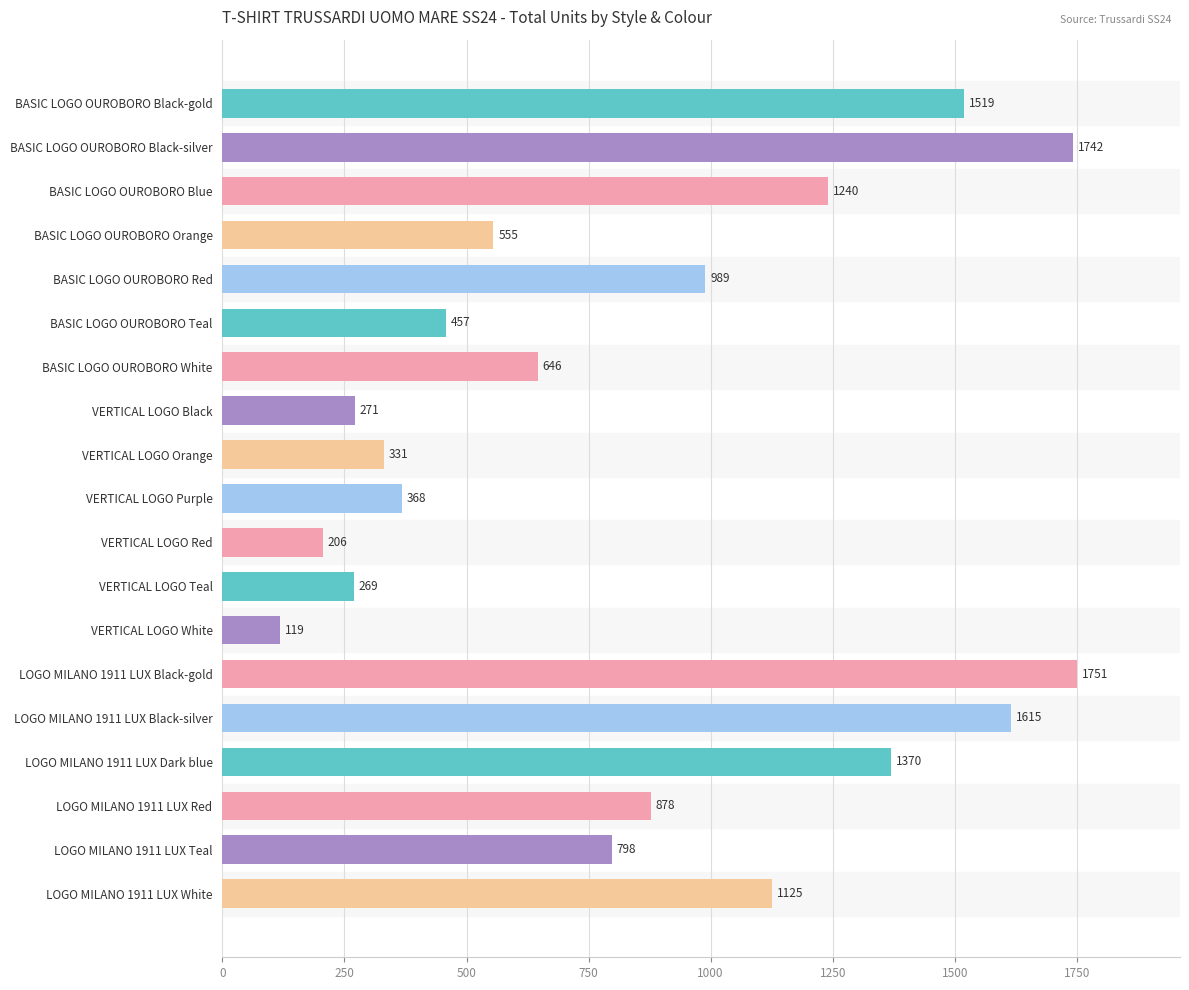

What is the sum of all values?

16249